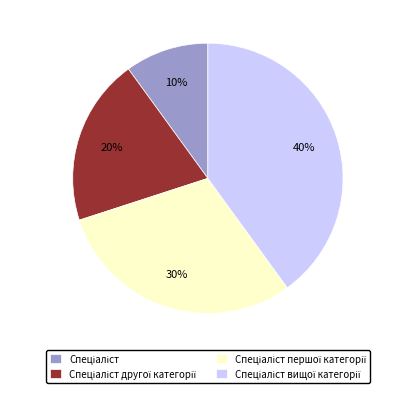

Is there any slice that represents more than half of the pie?

No